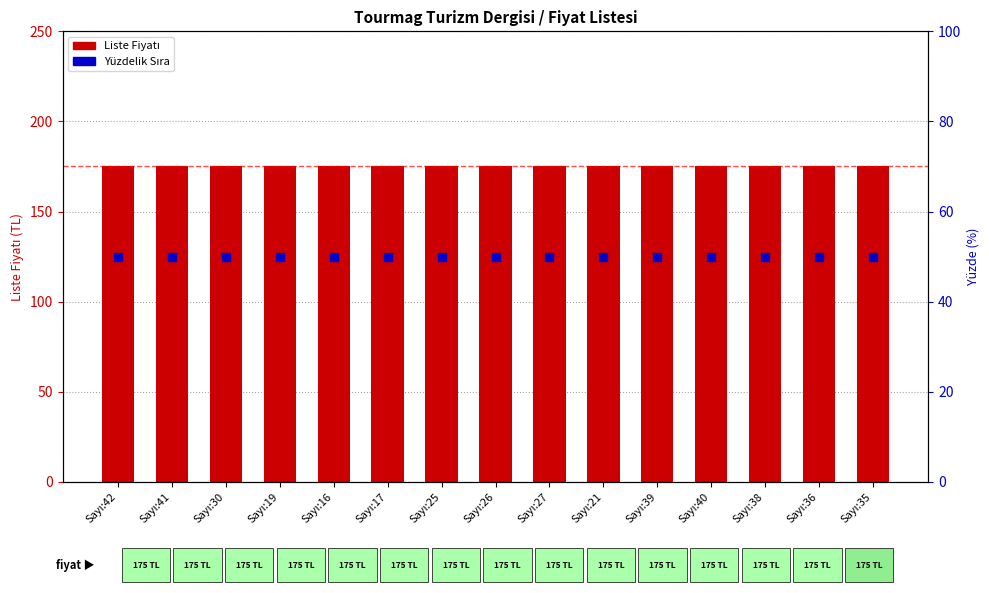

Which series has the widest spread of Y values?

Liste Fiyatı